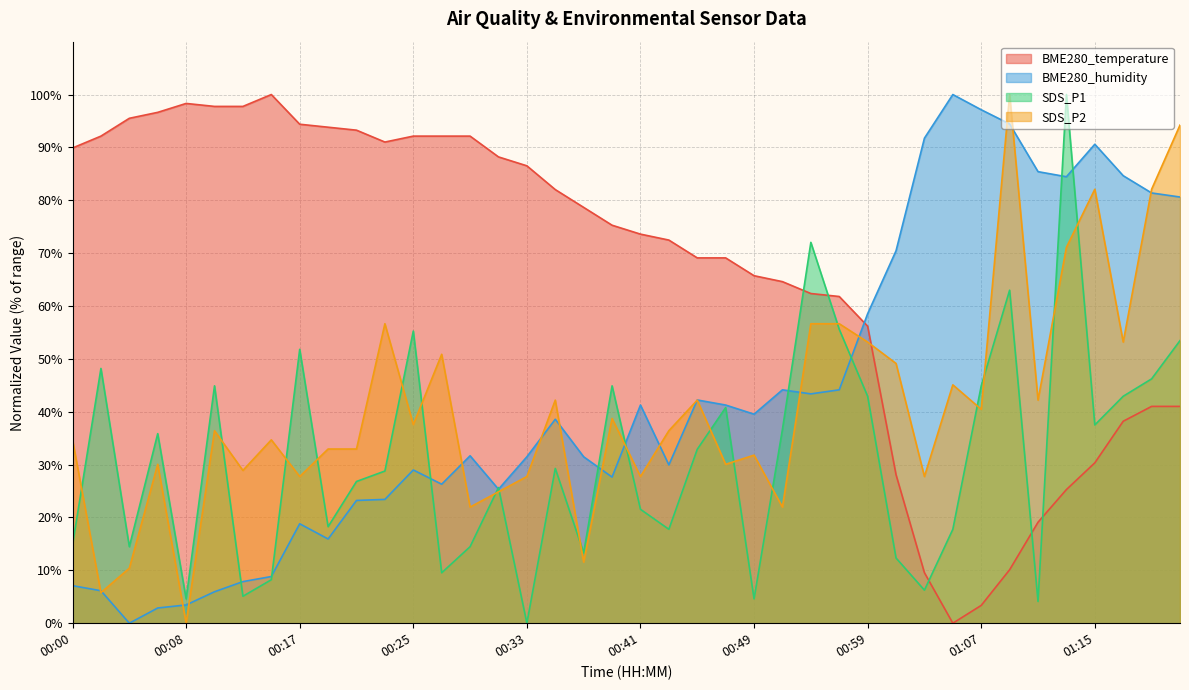

What is the highest value of the BME280_humidity series?

100.0